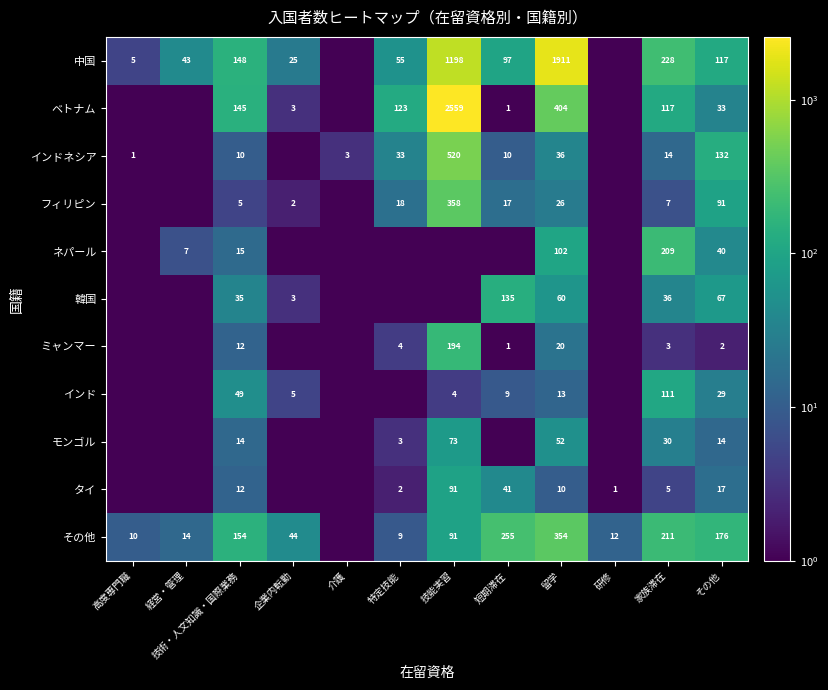

What is the sum of the フィリピン values at 短期滞在 and その他?

108.0